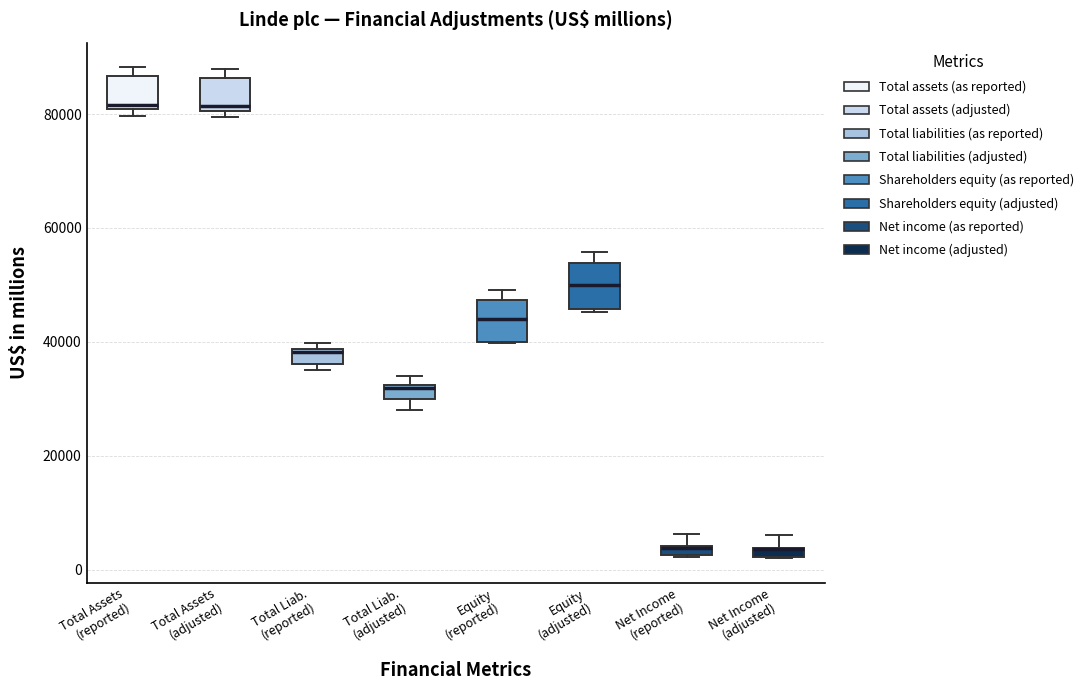

Where does the upper whisker of the box for Net Income (reported) end on the y-axis? The values are not printed on the chart, so give them approximately, as read against the axis.

6000